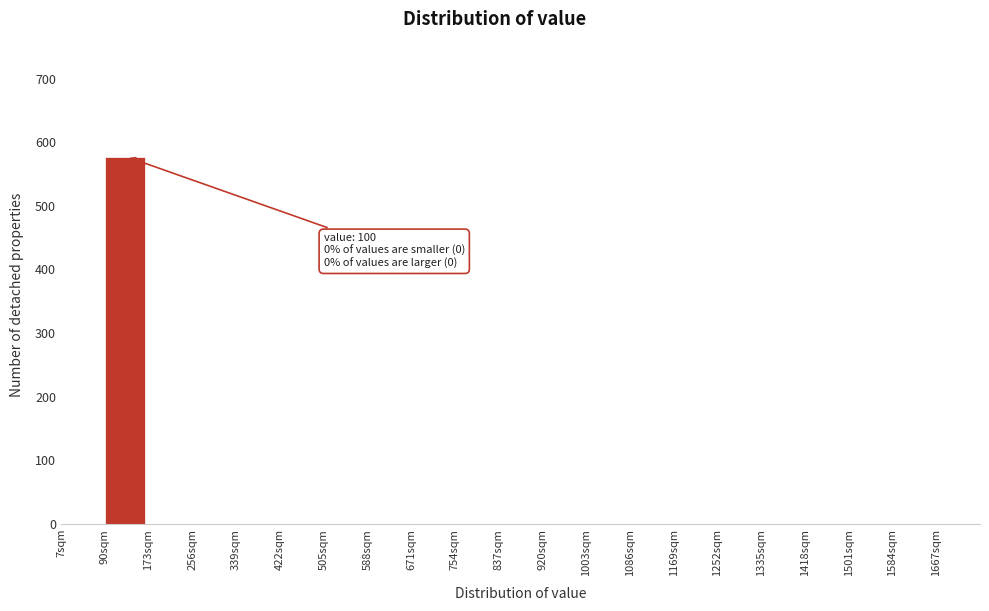

Over which range of the x-axis is the bar tallest?

90 to 173